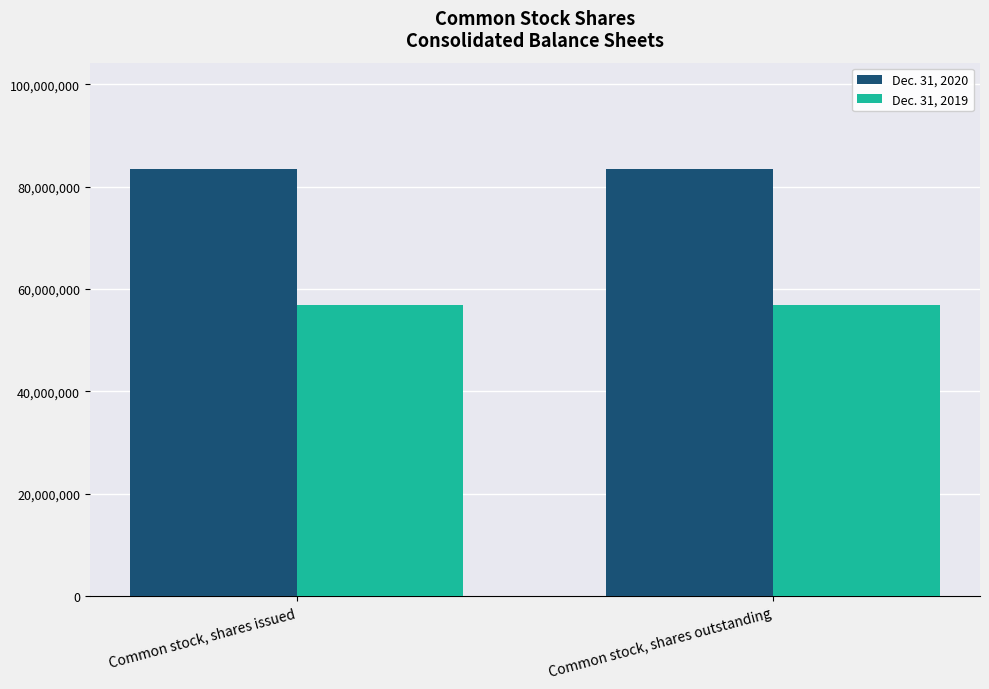

What is the spread (max minus min) of values at Common stock, shares issued?

26566000